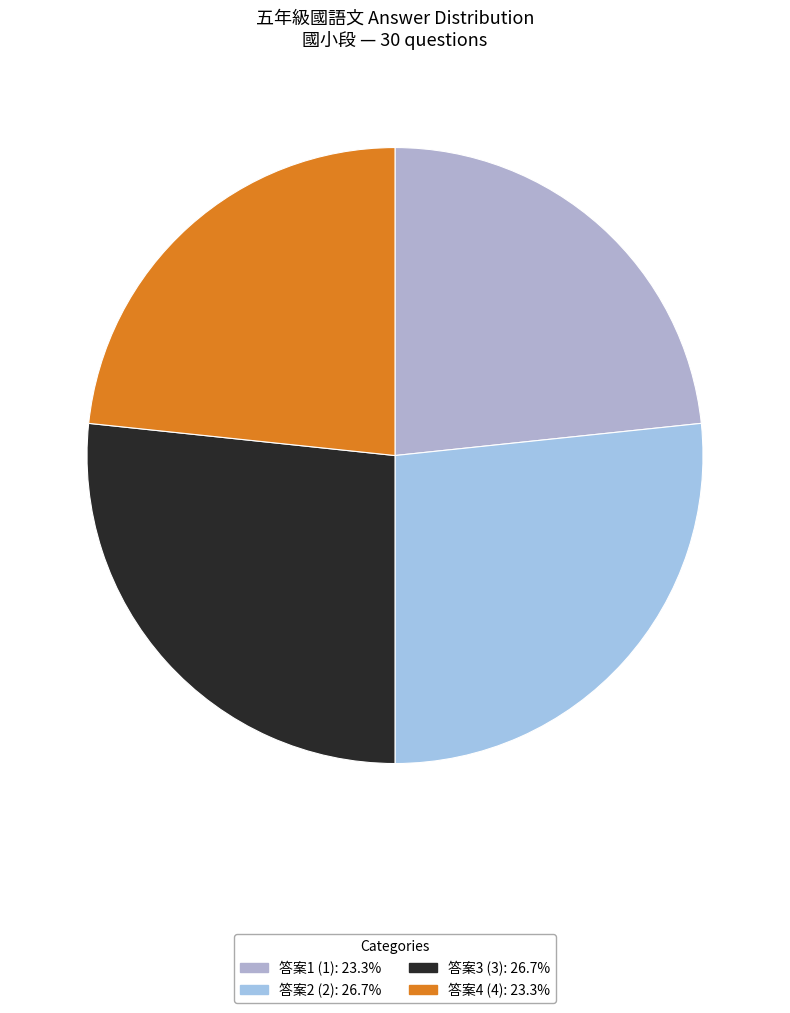

How many segments does this pie chart have?

4